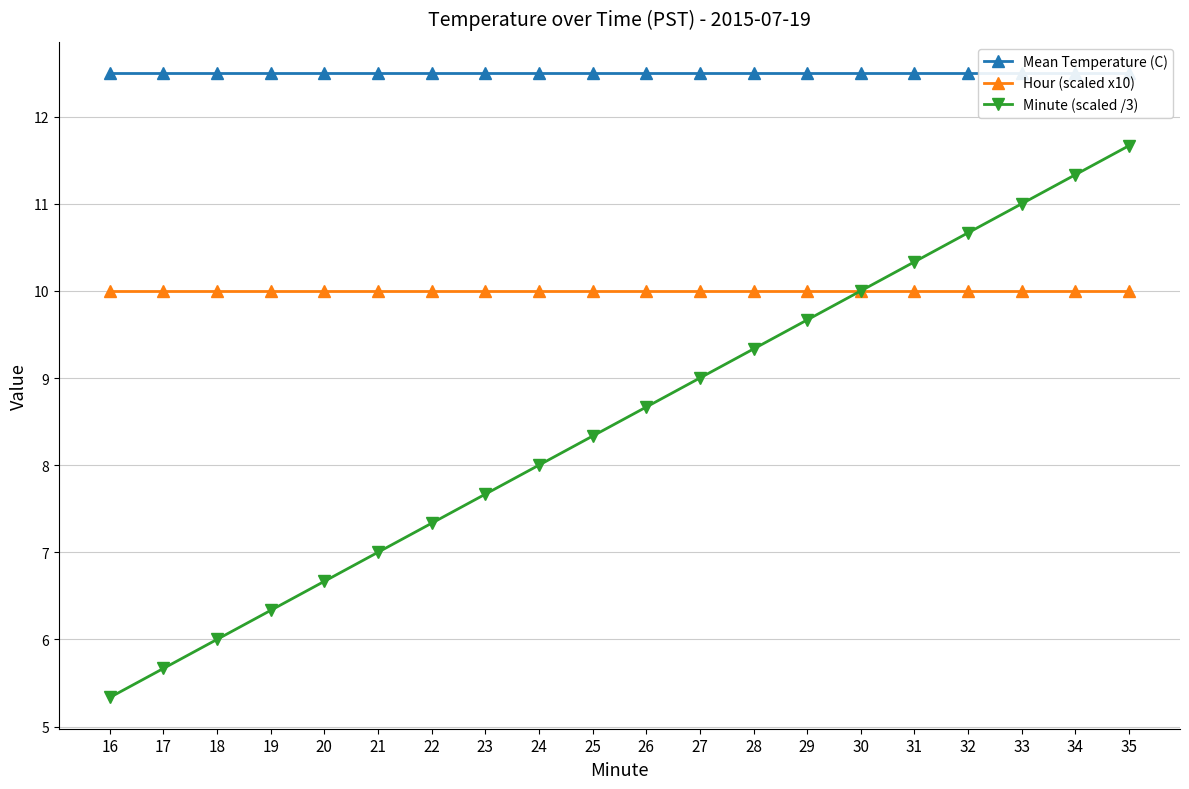

List the series in order of their peak value, highest first.

Mean Temperature (C), Minute (scaled /3), Hour (scaled x10)